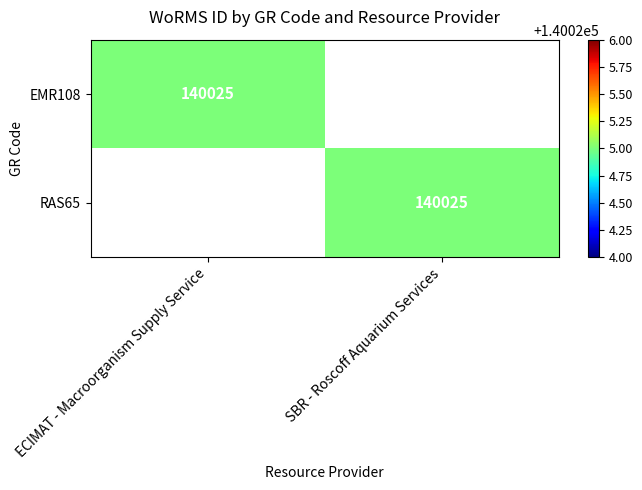

The RAS65 series shows 140025 at SBR - Roscoff Aquarium Services. True or false?

True